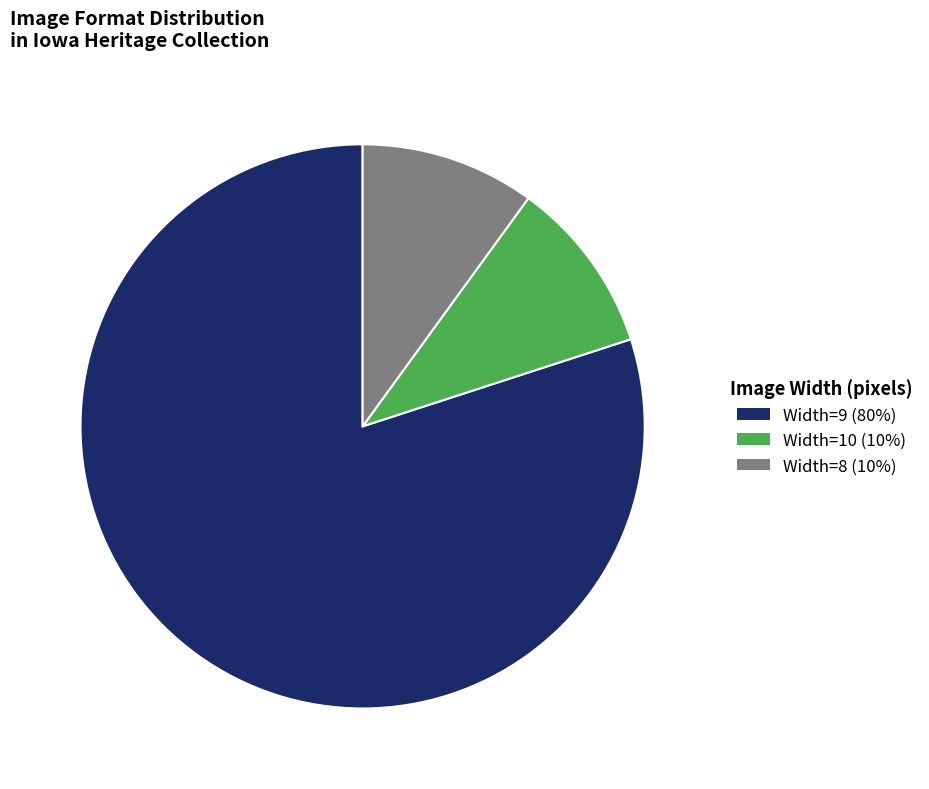

Is there any slice that represents more than half of the pie?

Yes